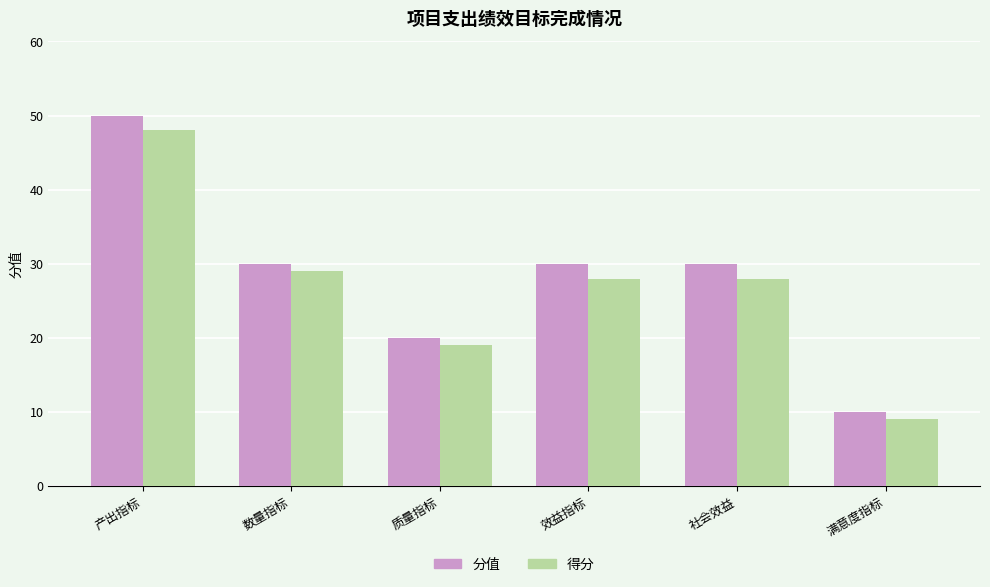

What is the label of the 4th bar from the right?

质量指标